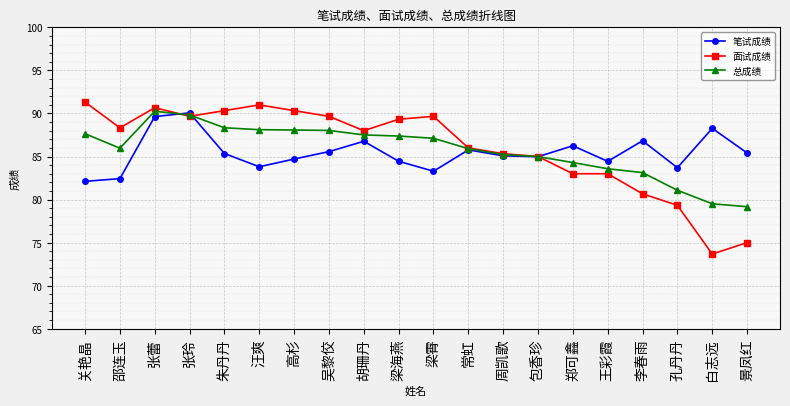

What position from the left is 郑可鑫?

15